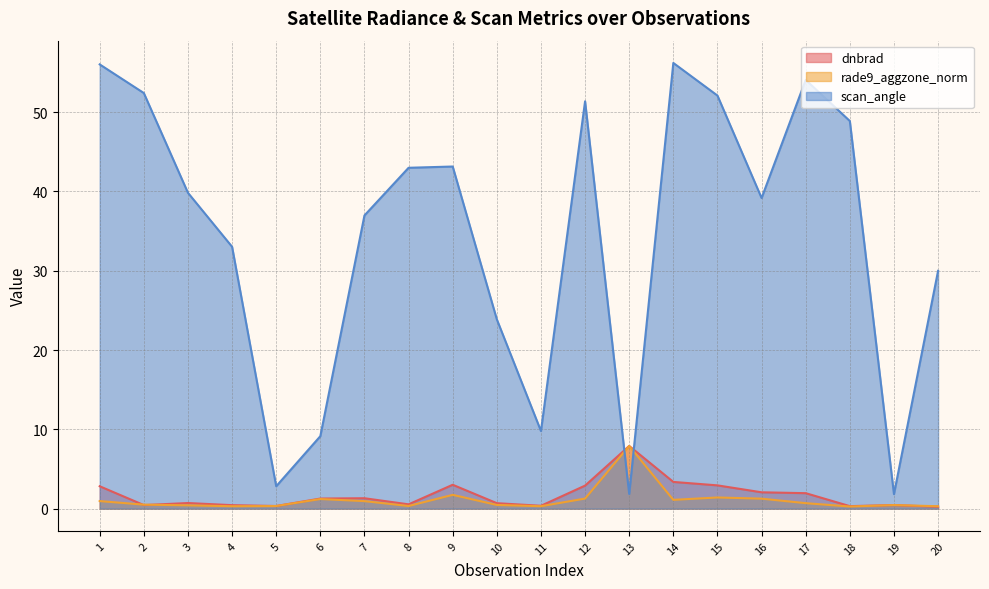

Where is scan_angle nearest to the value 29?

20